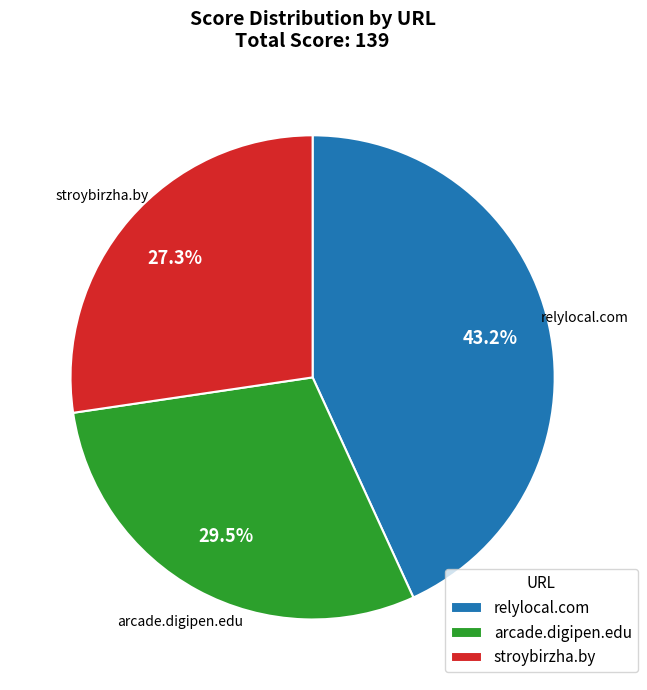

Which category has the biggest portion of the pie?

relylocal.com